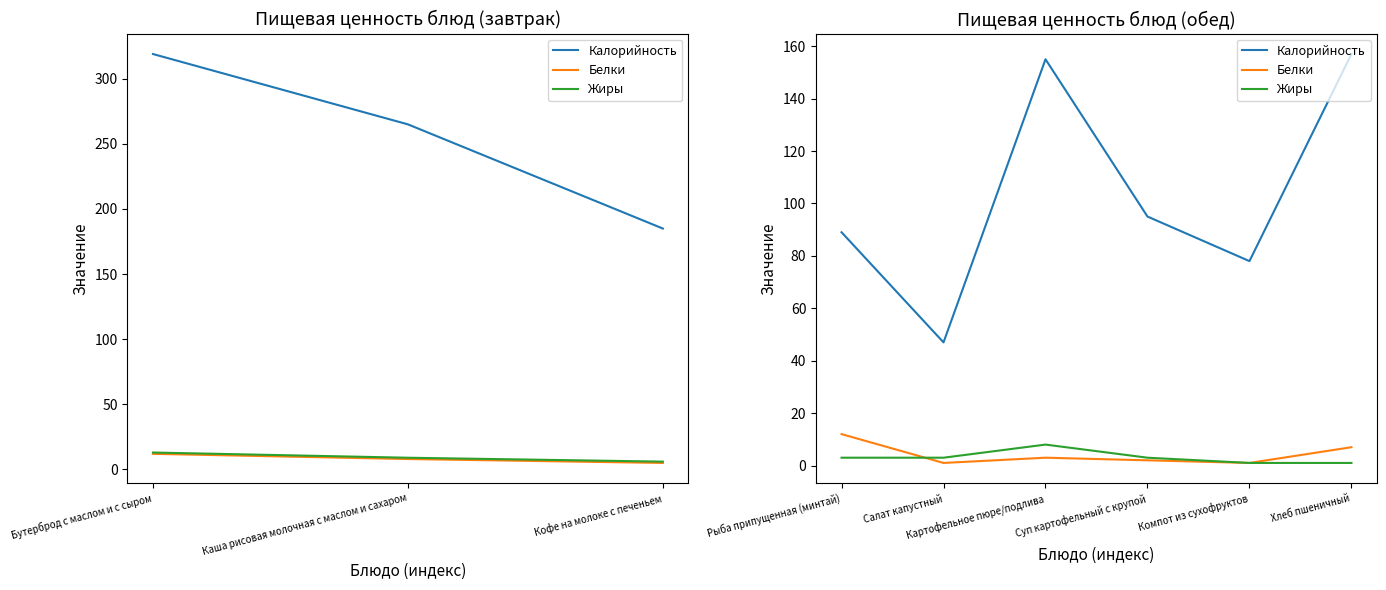

In Калорийность, how many points are higher than both neighbors (excluding endpoints)?

1